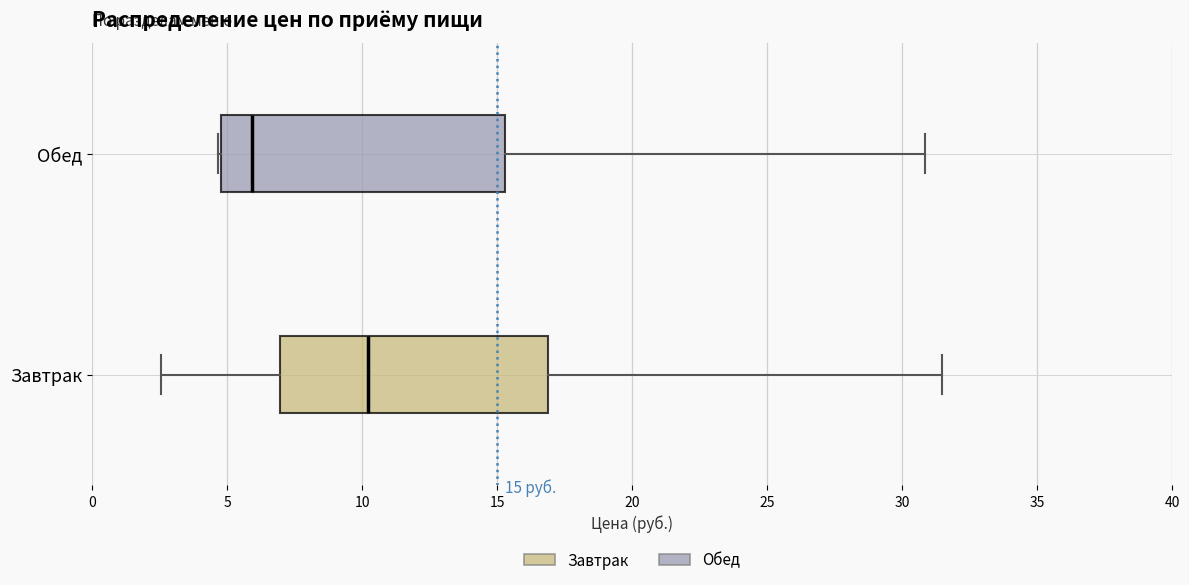

Which box has the furthest to the right median line?

Завтрак